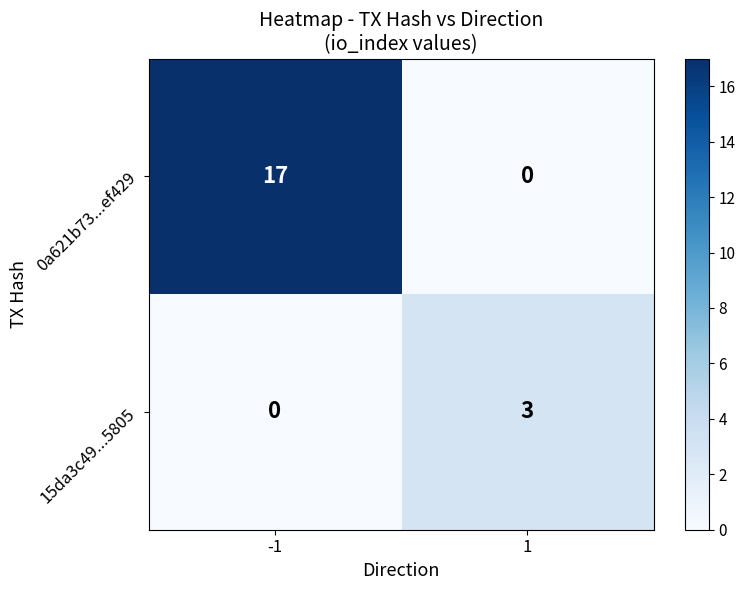

Which series has the largest range (max minus min)?

0a621b73...ef429